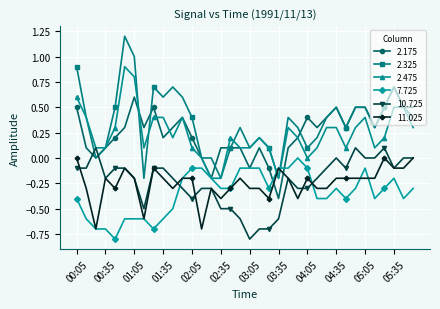

True or false: 2.475 has more than 1 points higher than both neighbors.

True